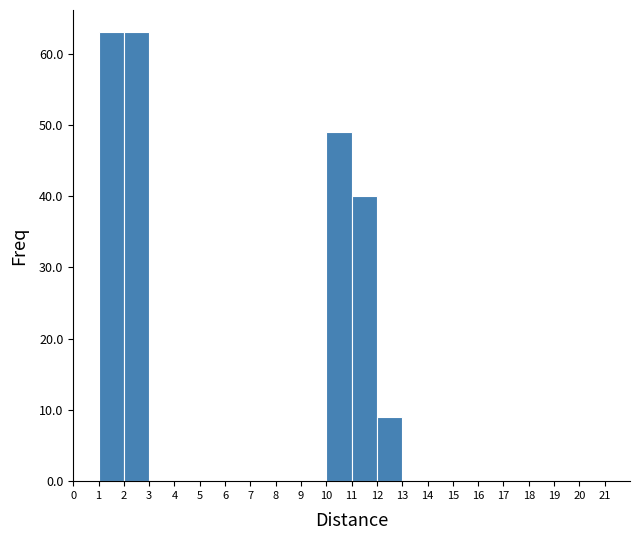

How tall is the bar that spans 2 to 3 on the x-axis? The values are not printed on the chart, so give them approximately, as read against the axis.

63